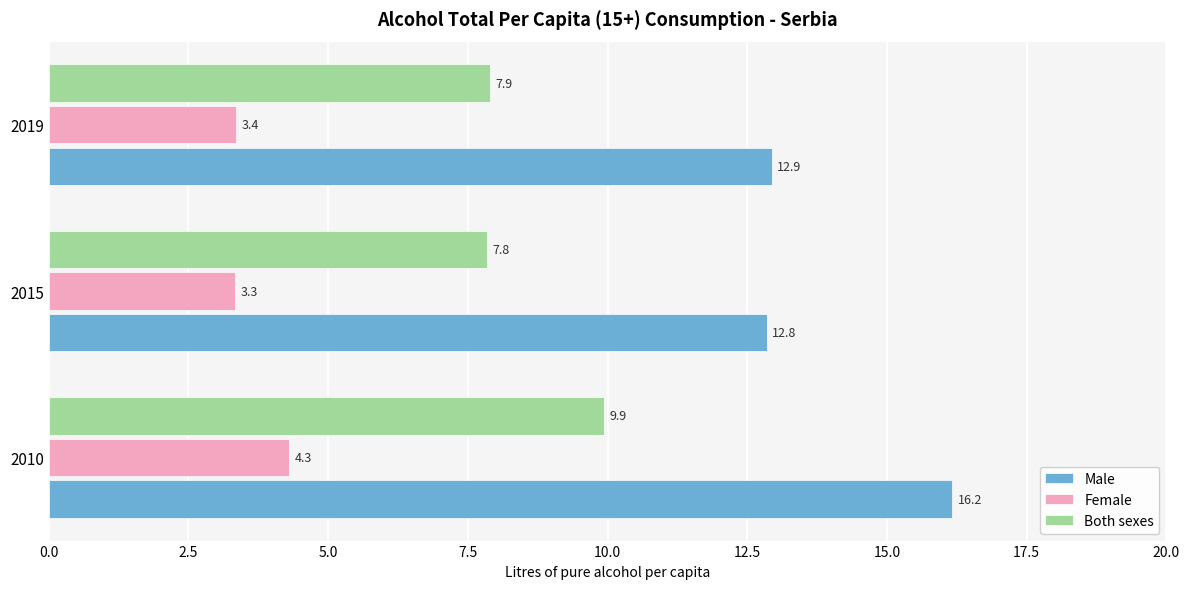

What are all the series names shown in the legend?

Male, Female, Both sexes